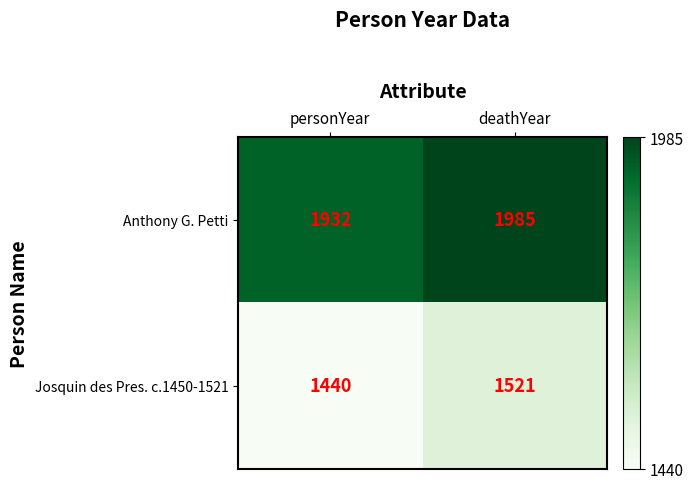

What is the difference between the Josquin des Pres. c.1450-1521 values at personYear and deathYear?

81